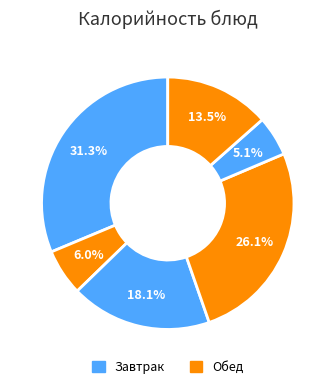

How many segments does this pie chart have?

6